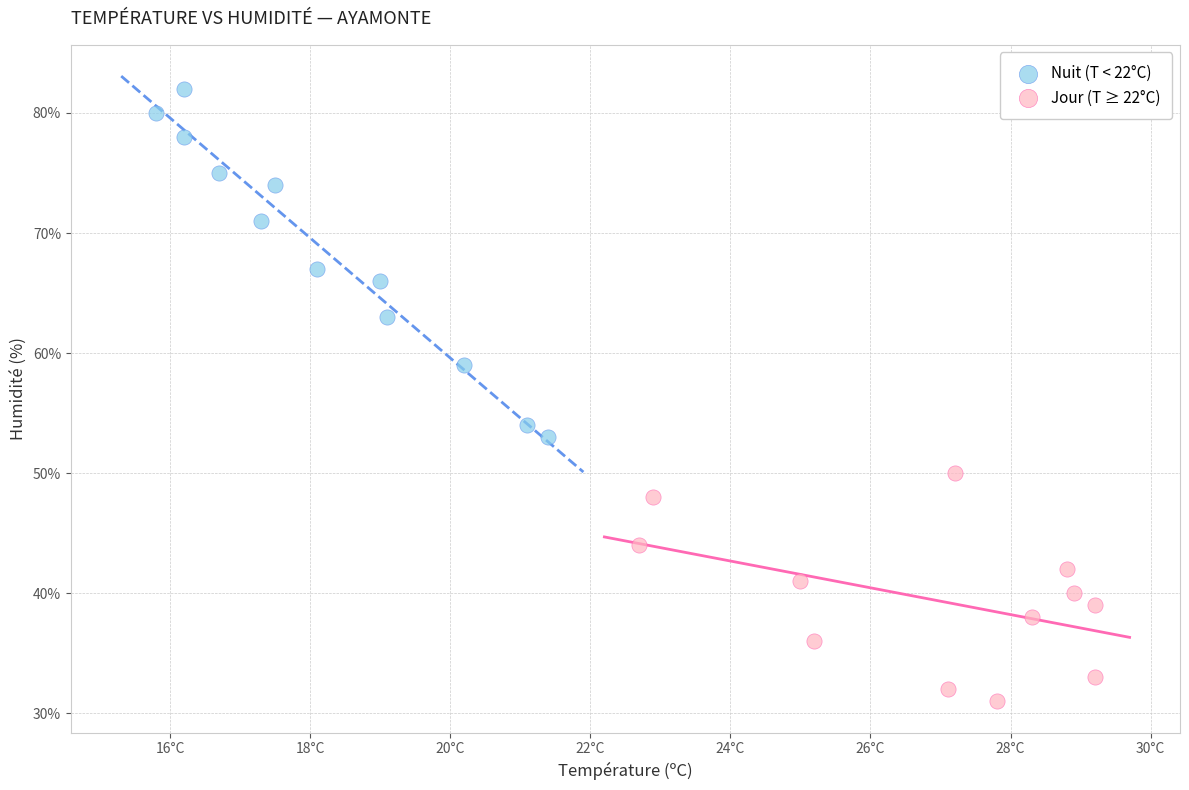

Which series contains the highest Y value?

Nuit (T < 22°C)